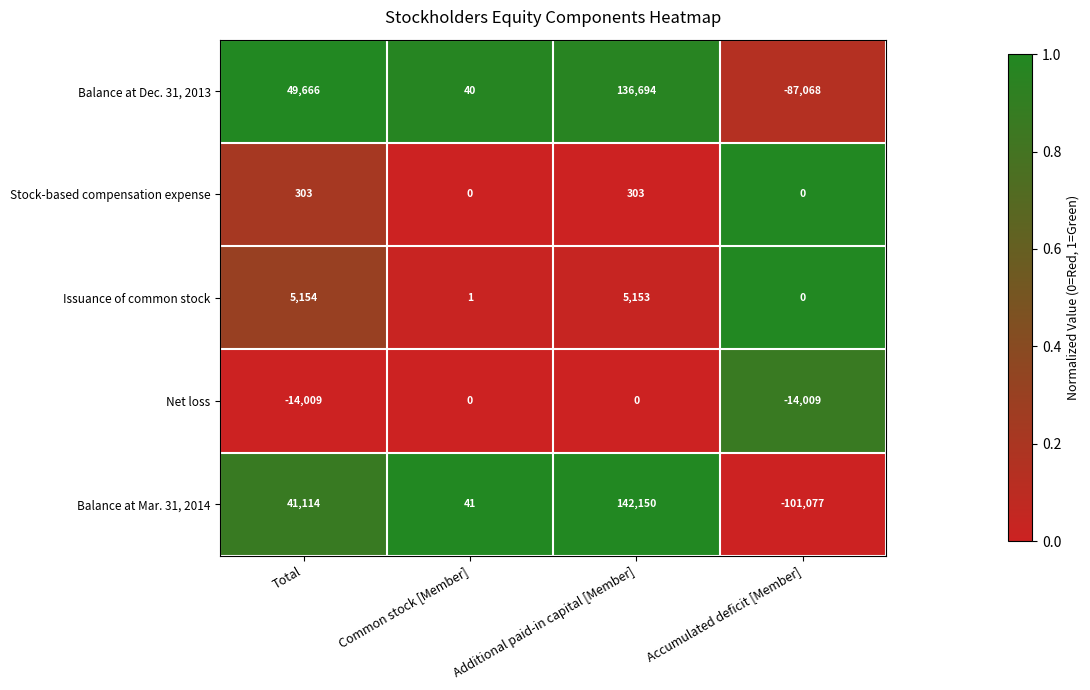

How many categories are shown in the chart?

4